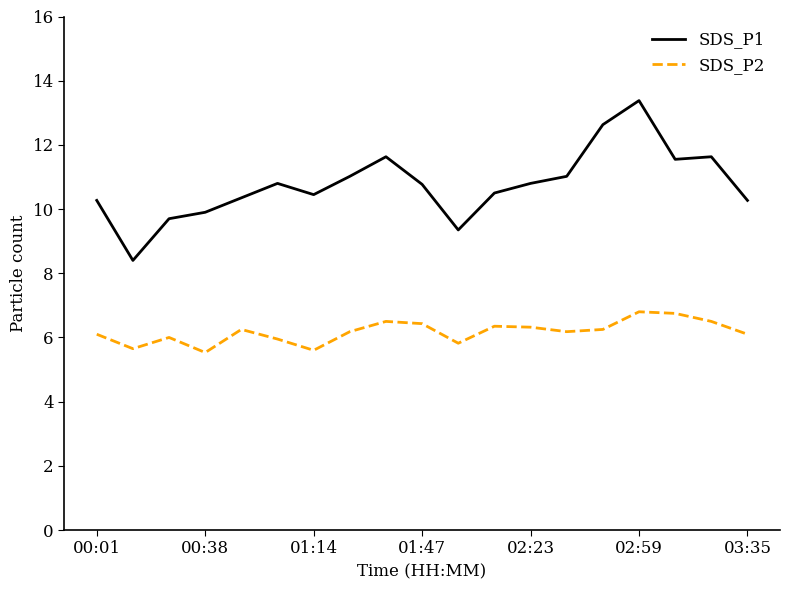

What is the difference between the maximum and minimum values in the SDS_P2 series?

1.3